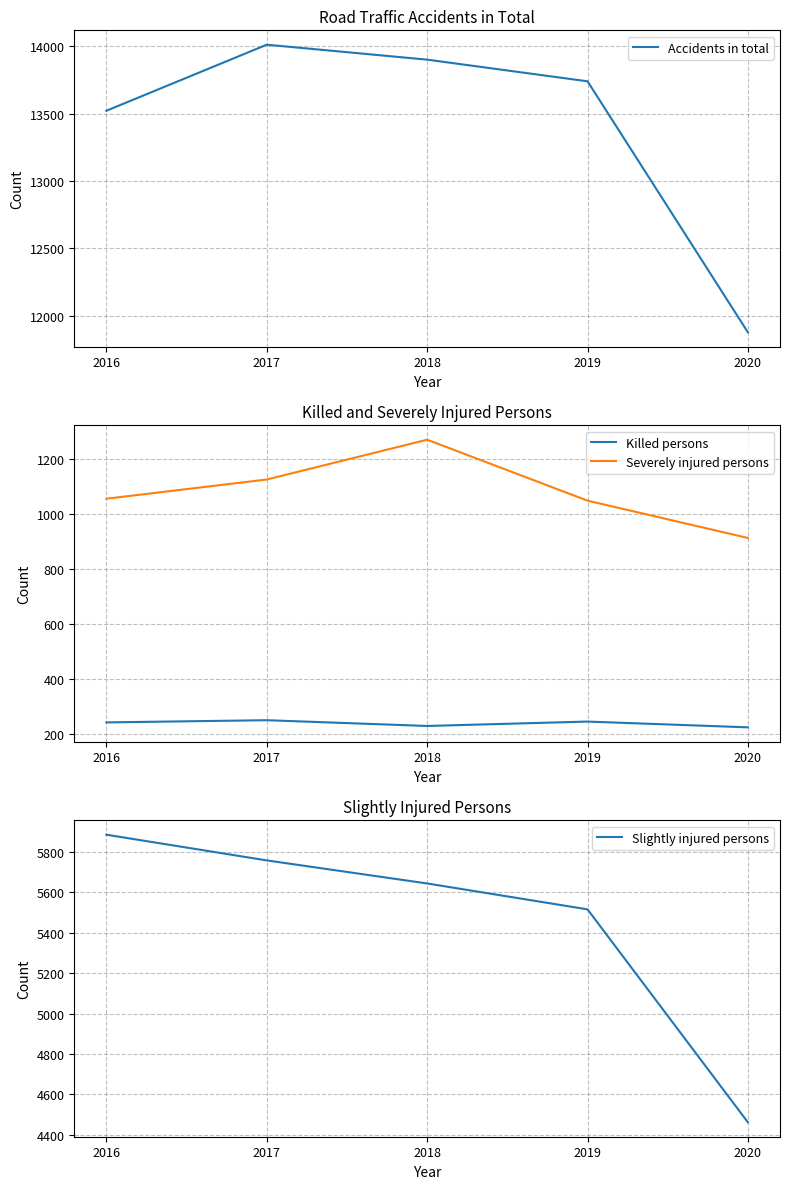

Which series has the largest total across all categories?

Accidents in total